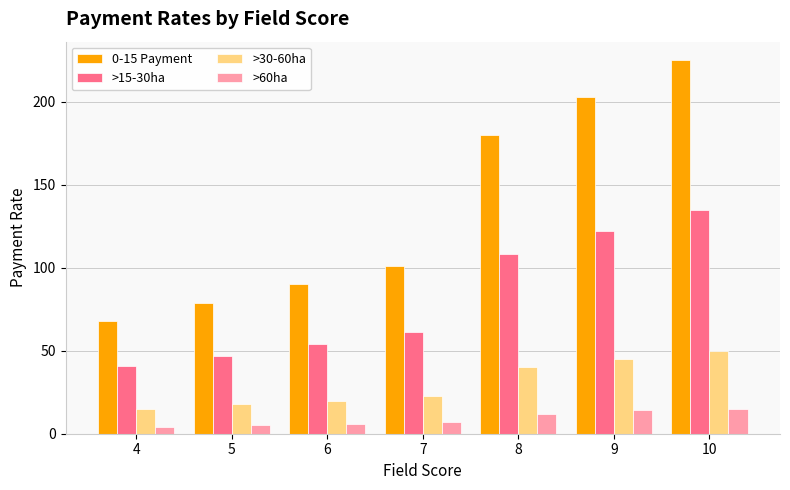

What is the greatest value displayed?

225